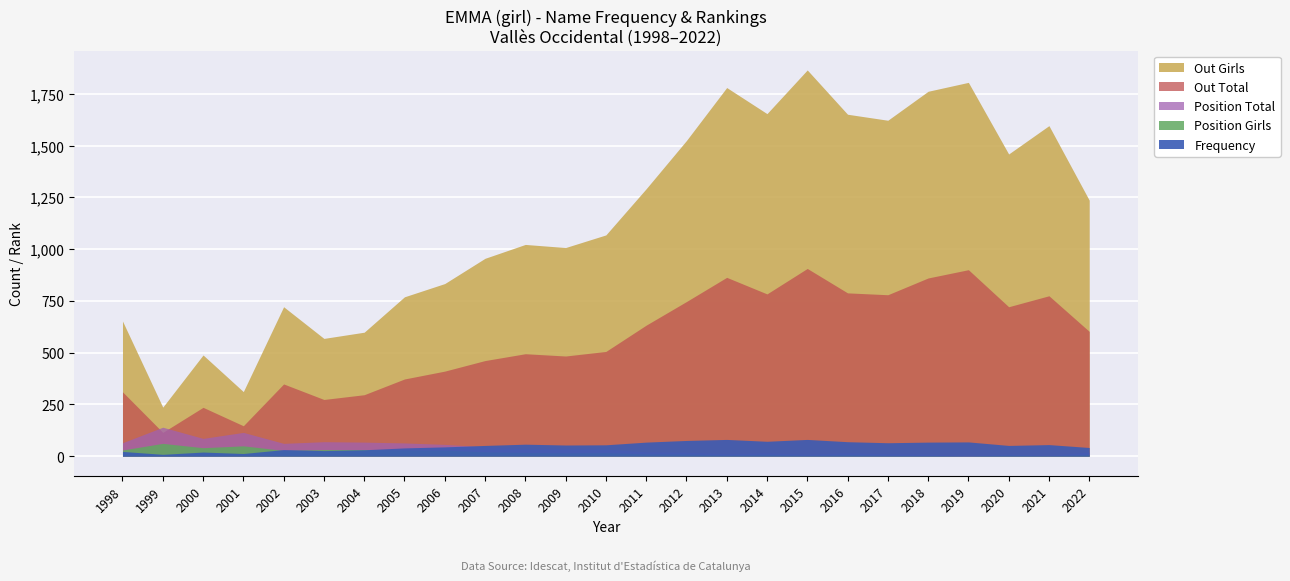

What are all the series names shown in the legend?

Frequency, Position Total, Position Girls, Out Total, Out Girls